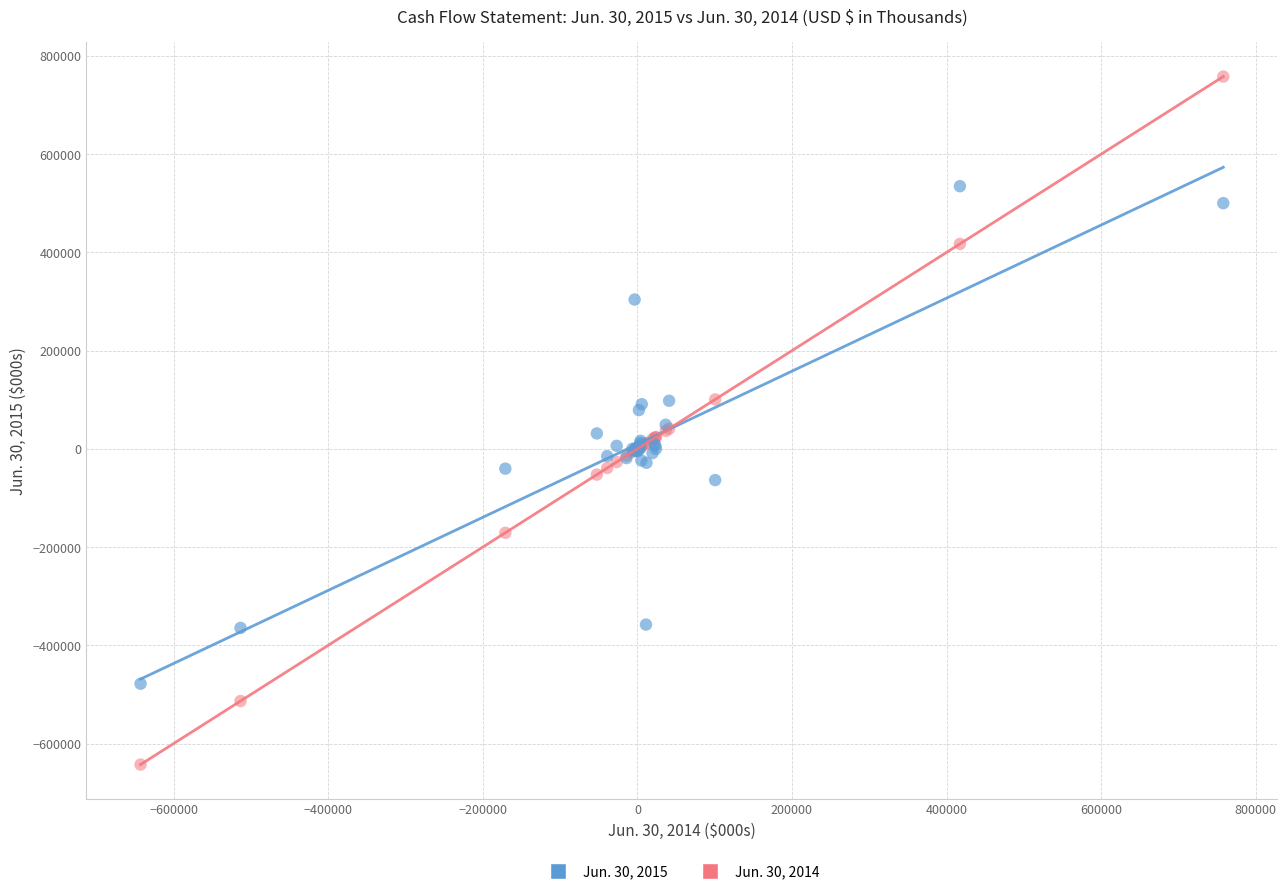

Which series has the largest Y range (max minus min)?

Jun. 30, 2014